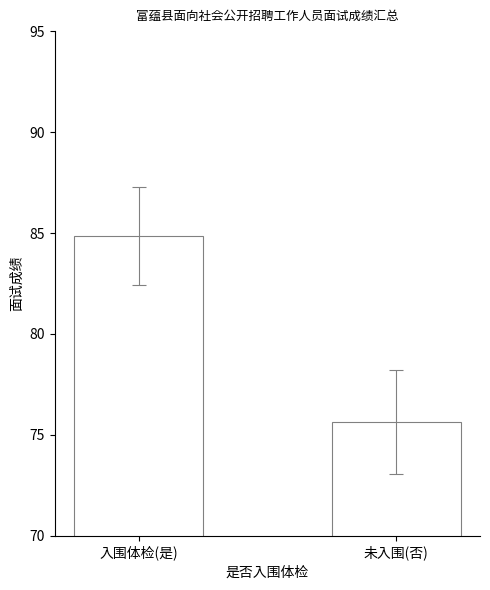

Between 入围体检(是) and 未入围(否), which is larger?

入围体检(是)